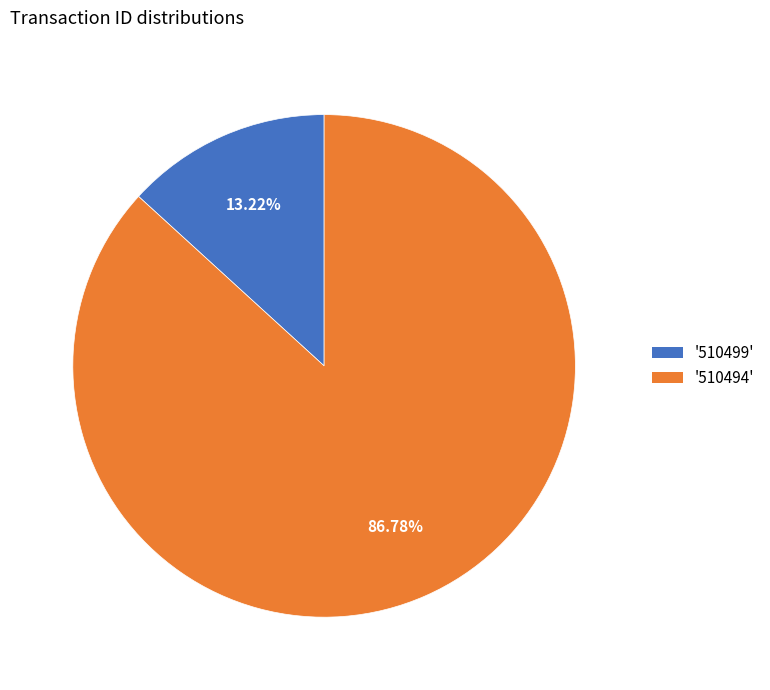

Count the number of slices in the pie.

2